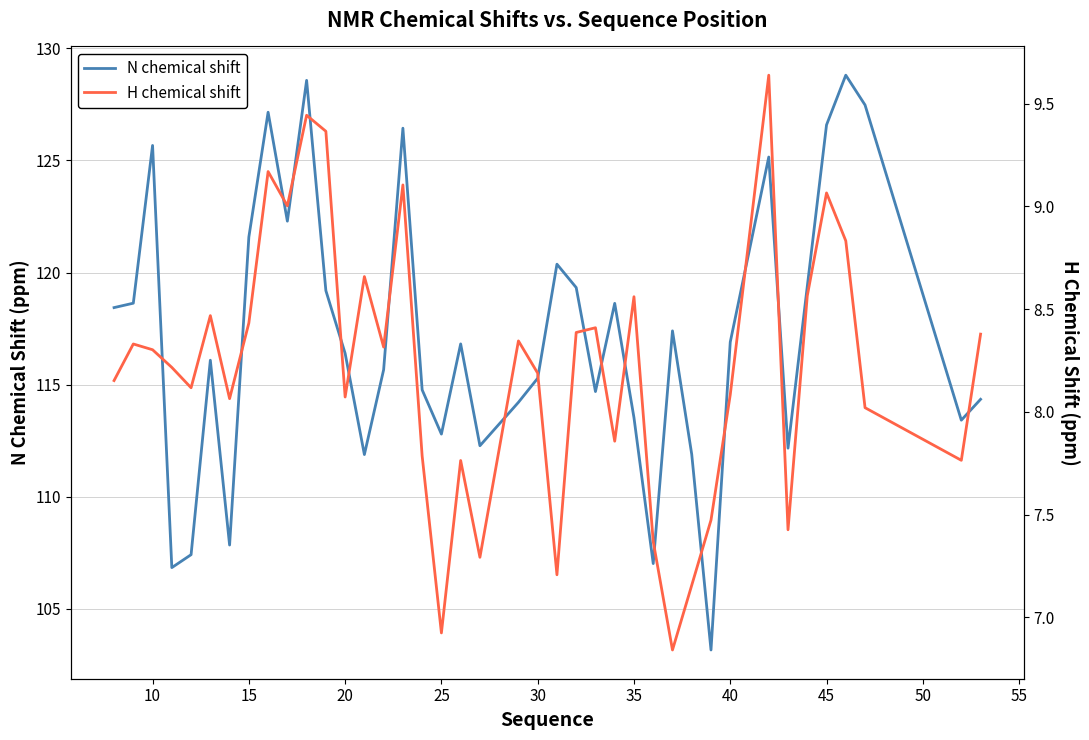

What is the difference between the maximum and second lowest values in the N chemical shift series?

22.0